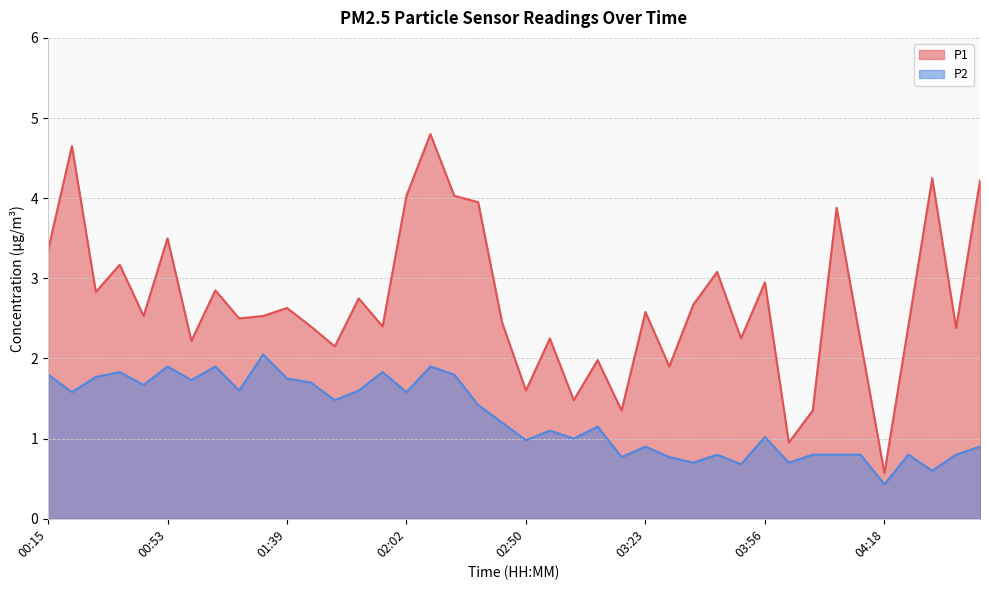

At which label does P1 first exceed 2?

00:15